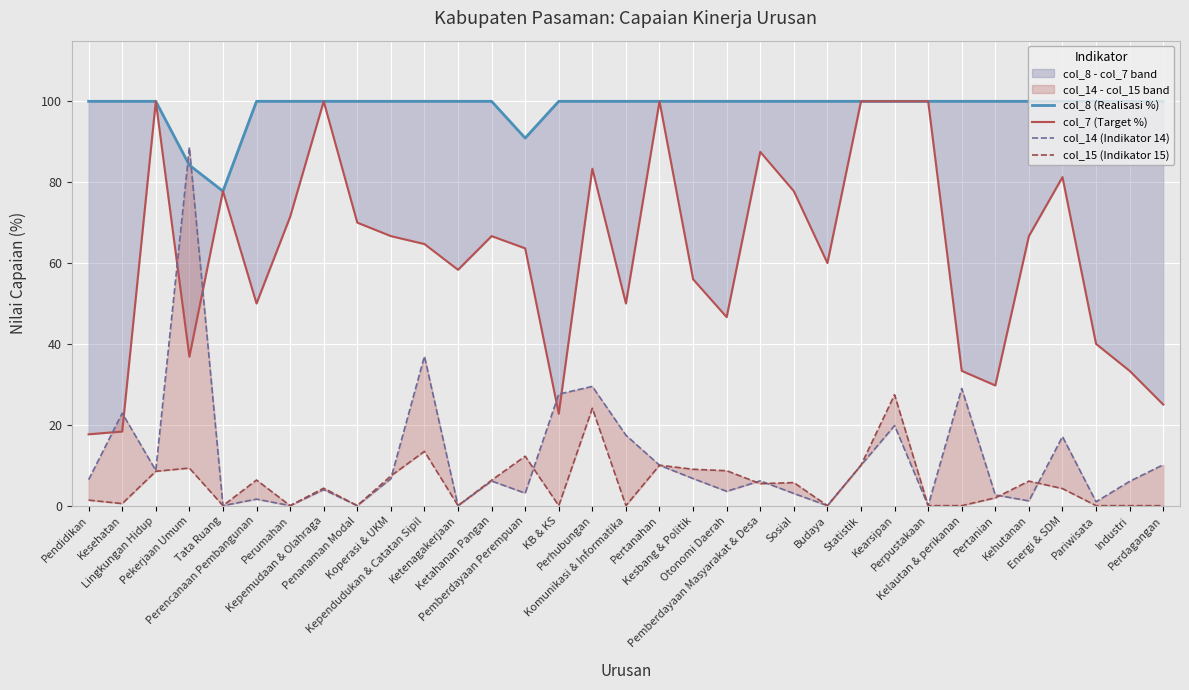

At Ketahanan Pangan, list the series in order from smallest to largest.

col_14 (Indikator 14), col_15 (Indikator 15), col_7 (Target %), col_8 (Realisasi %)